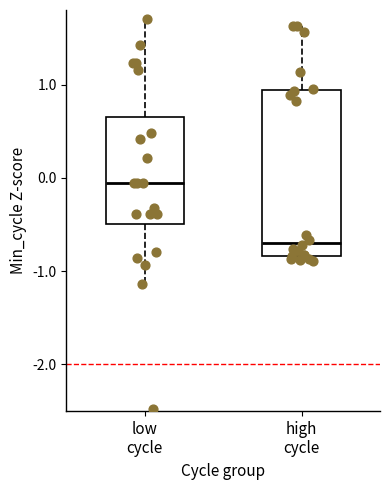

Where is the lower edge of the box for high cycle on the y-axis? The values are not printed on the chart, so give them approximately, as read against the axis.

-0.8